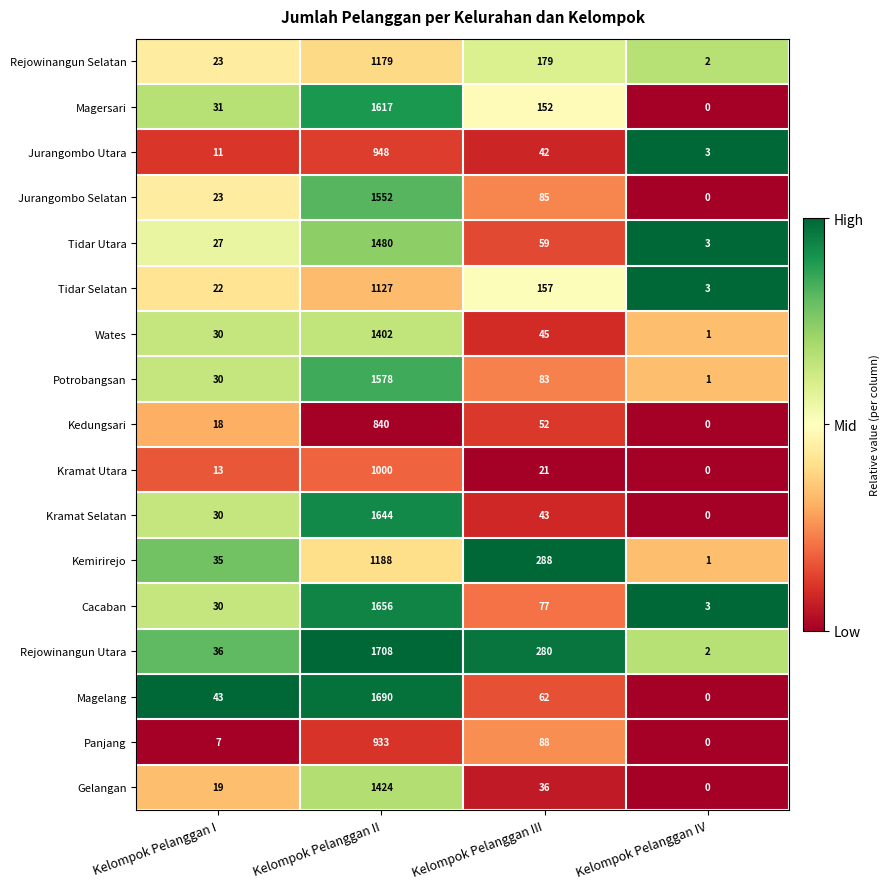

What is the spread (max minus min) of values at Kelompok Pelanggan III?

267